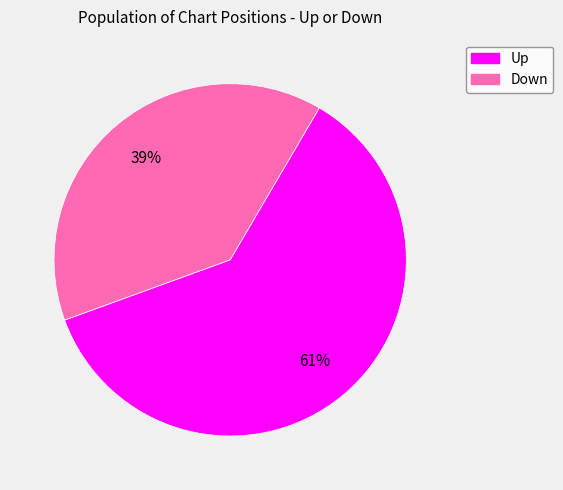

How many segments does this pie chart have?

2